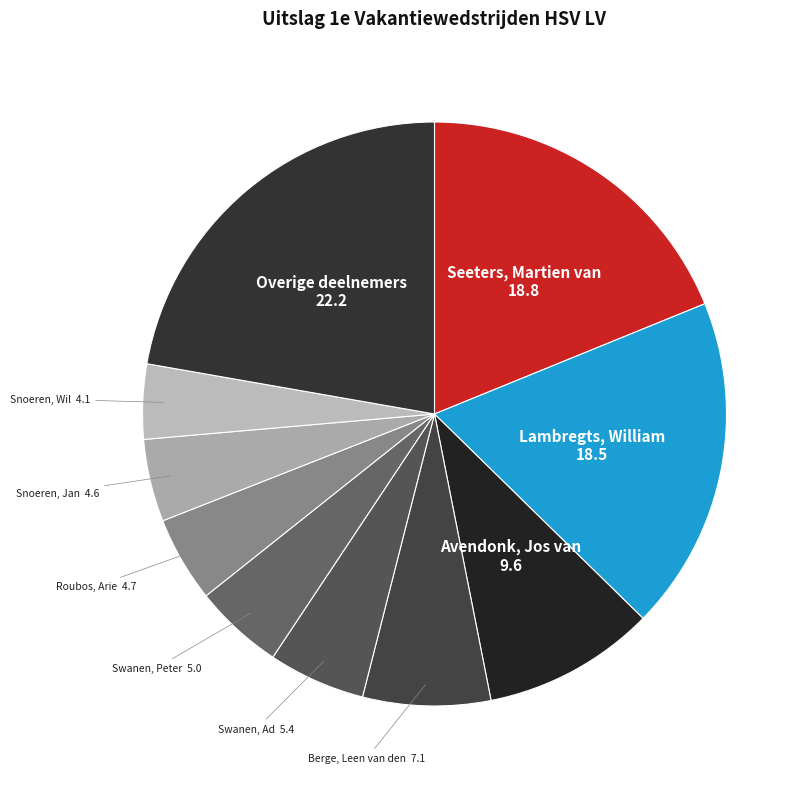

How many segments does this pie chart have?

10